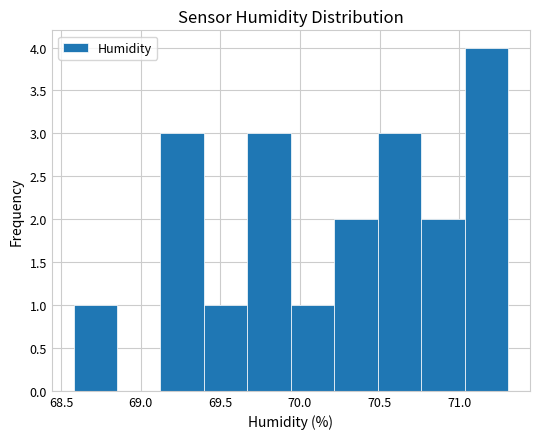

Reading left to right, list every bar in this chart as the range it spans on the x-axis followed by its height. Neither the bar edges nor the heights are printed on the chart, so give them approximately, as read against the axes.

68.60 to 68.85: 1
68.85 to 69.10: 0
69.10 to 69.40: 3
69.40 to 69.65: 1
69.65 to 69.95: 3
69.95 to 70.20: 1
70.20 to 70.50: 2
70.50 to 70.75: 3
70.75 to 71.05: 2
71.05 to 71.30: 4